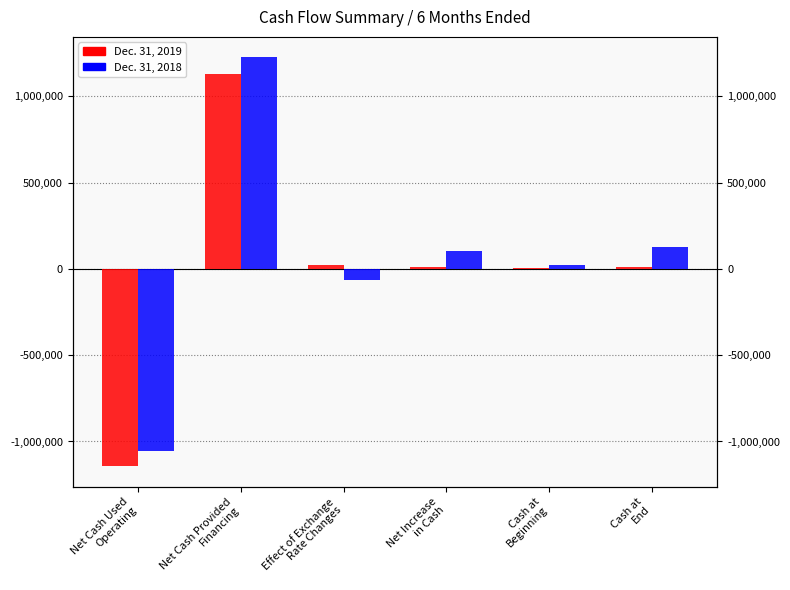

How many series are shown in this chart?

2